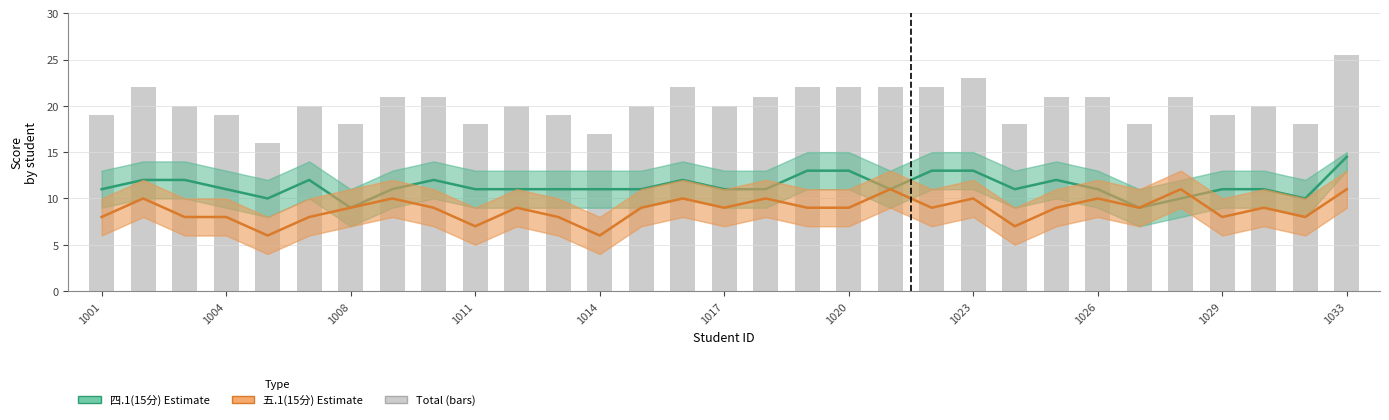

What is the minimum value shown in the chart?

6.0